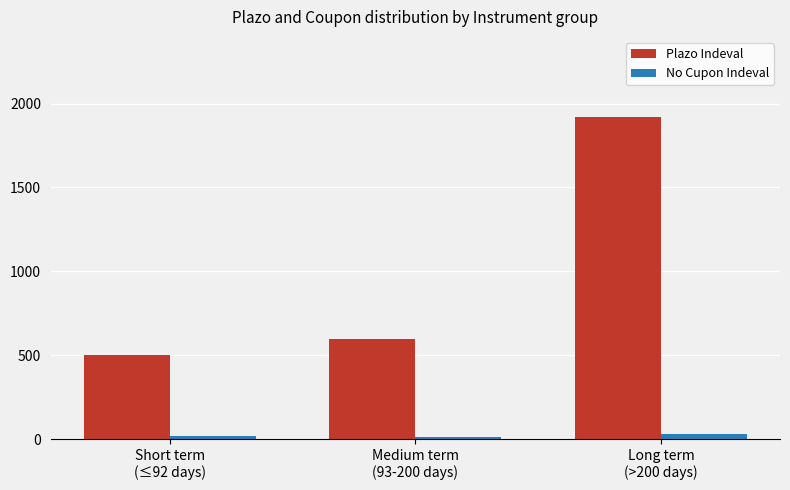

What position from the left is Medium term
(93-200 days)?

2